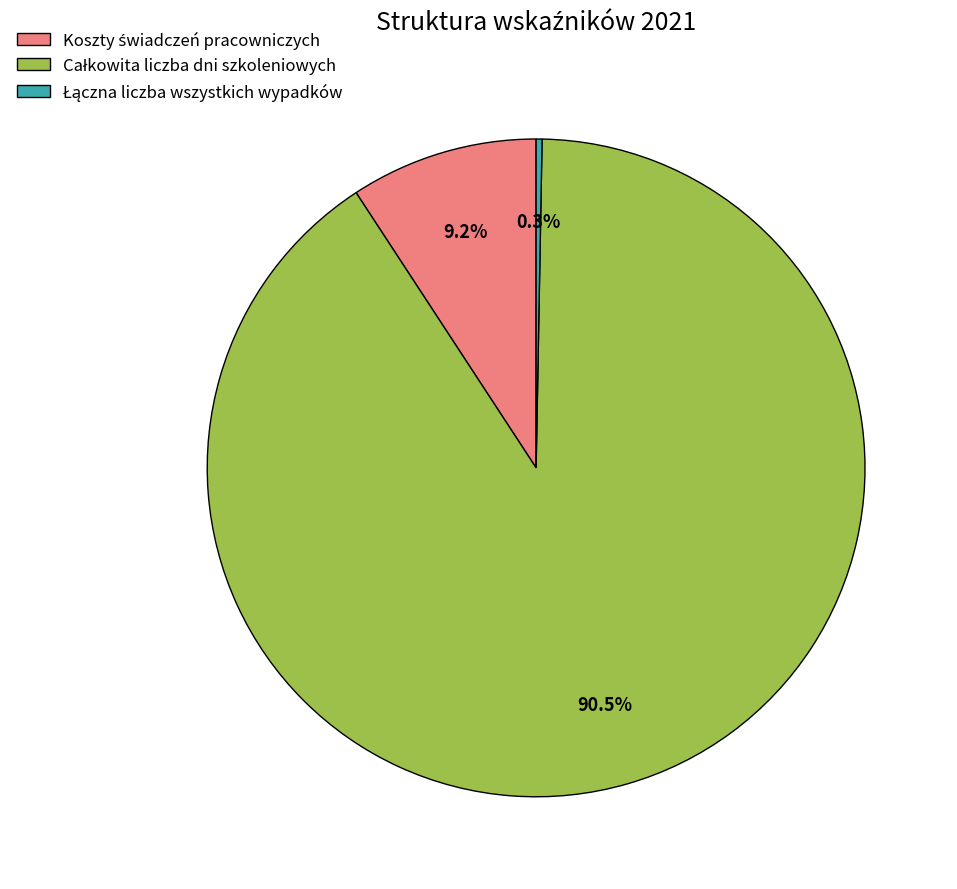

Does any single category account for the majority?

Yes